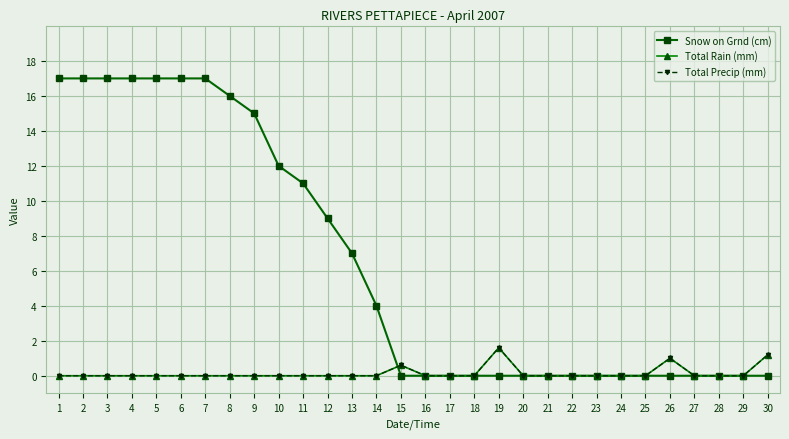

Is this an area chart (filled region under the line)?

No